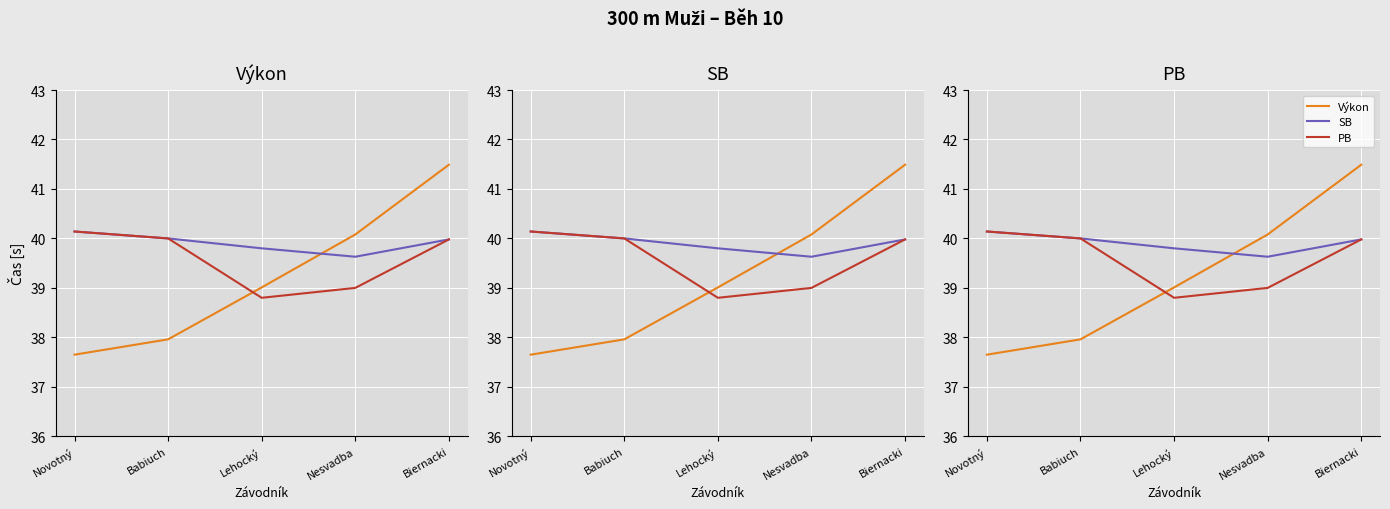

List the series in order of their peak value, highest first.

Výkon, SB, PB